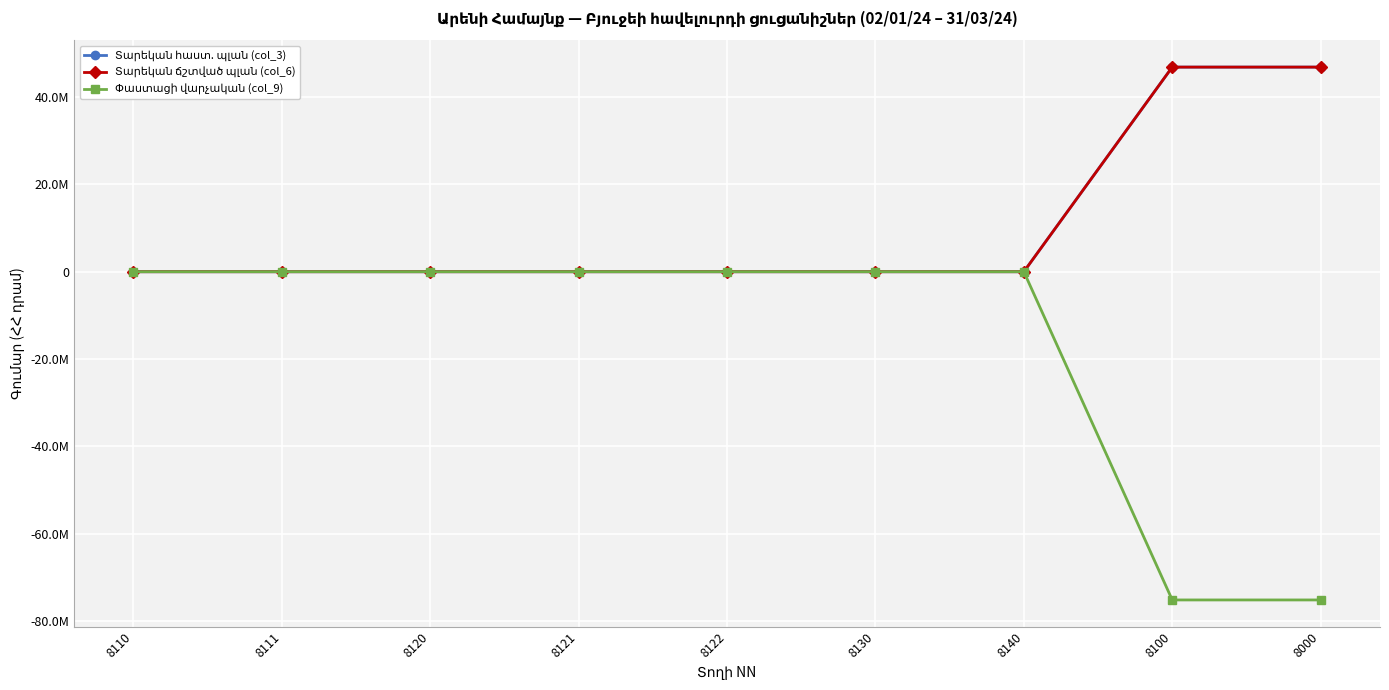

What is the label of the 3rd point from the right?

8140